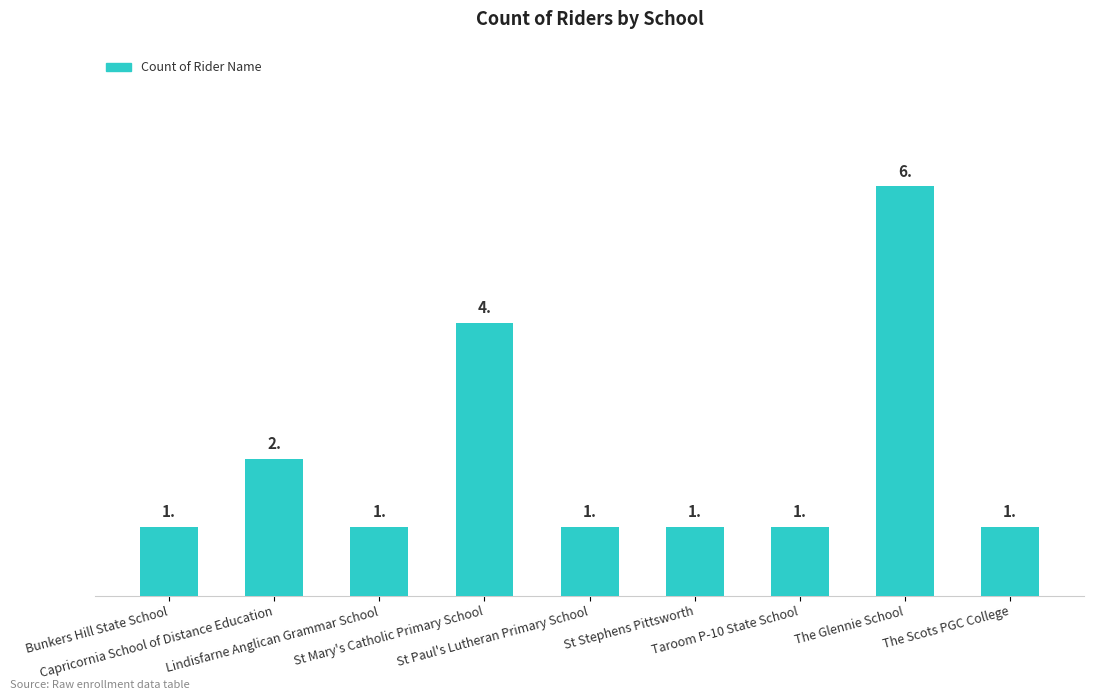

The value at St Stephens Pittsworth is 2. True or false?

False